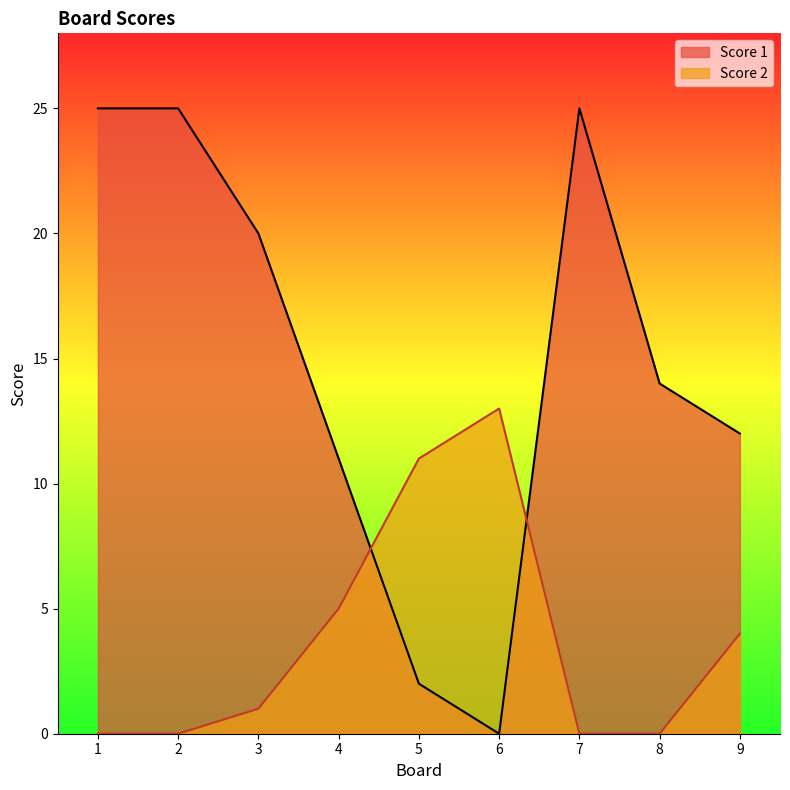

What is the value of the Score 1 point at the 8th from the left?

14